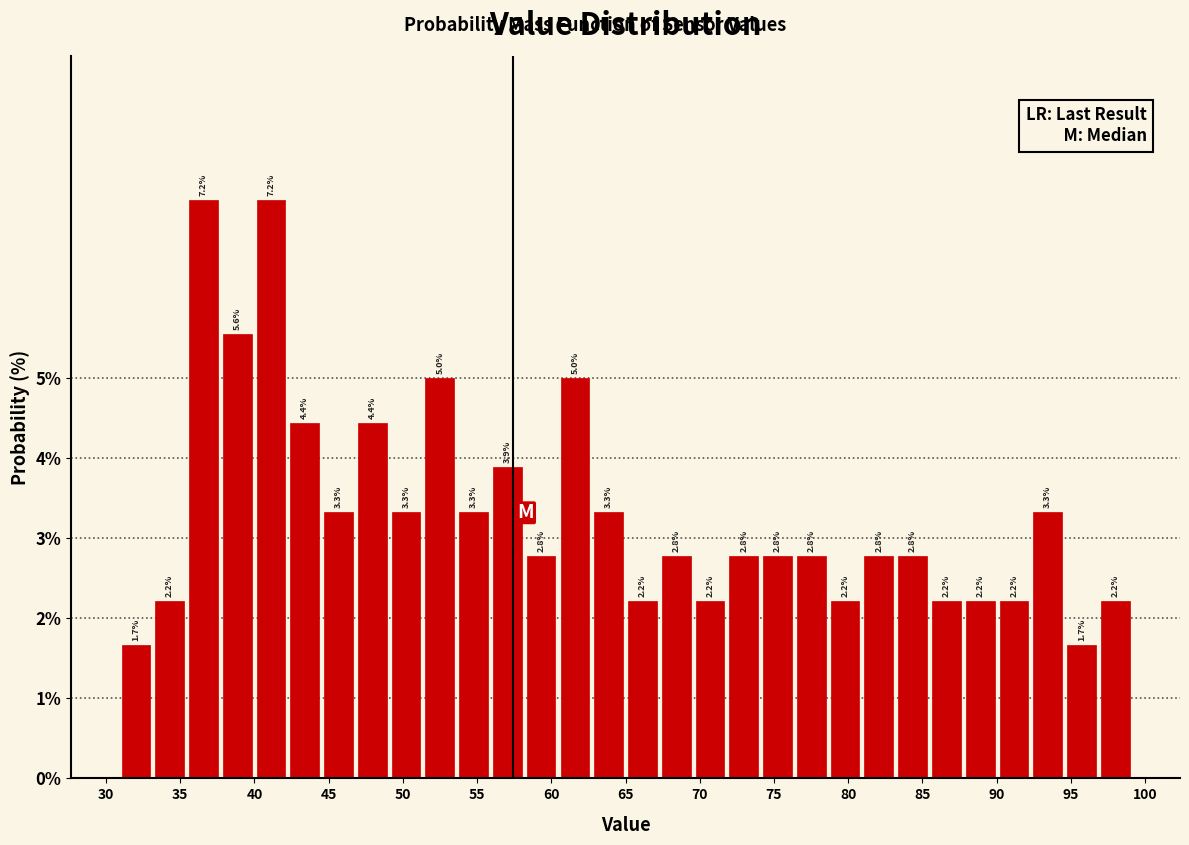

Reading left to right, transcribe this chart: for each bar, give the range it covers on the x-axis and its height. The bar edges are not printed on the chart, so give them approximately, as read against the axis.

31.0 to 33.0: 1.7
33.0 to 35.5: 2.2
35.5 to 37.5: 7.2
37.5 to 40.0: 5.6
40.0 to 42.0: 7.2
42.0 to 44.5: 4.4
44.5 to 47.0: 3.3
47.0 to 49.0: 4.4
49.0 to 51.5: 3.3
51.5 to 53.5: 5.0
53.5 to 56.0: 3.3
56.0 to 58.0: 3.9
58.0 to 60.5: 2.8
60.5 to 62.5: 5.0
62.5 to 65.0: 3.3
65.0 to 67.5: 2.2
67.5 to 69.5: 2.8
69.5 to 72.0: 2.2
72.0 to 74.0: 2.8
74.0 to 76.5: 2.8
76.5 to 78.5: 2.8
78.5 to 81.0: 2.2
81.0 to 83.0: 2.8
83.0 to 85.5: 2.8
85.5 to 88.0: 2.2
88.0 to 90.0: 2.2
90.0 to 92.5: 2.2
92.5 to 94.5: 3.3
94.5 to 97.0: 1.7
97.0 to 99.0: 2.2